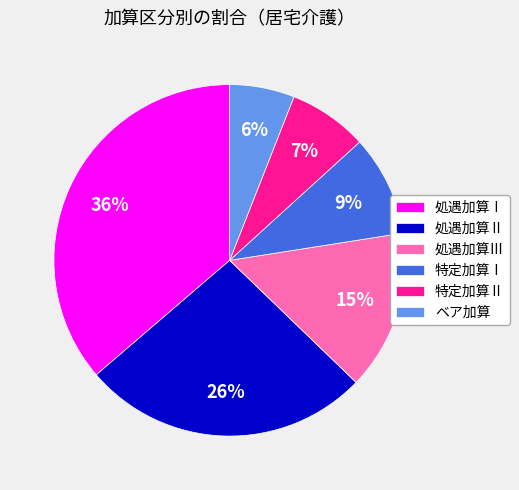

Does any single category account for the majority?

No